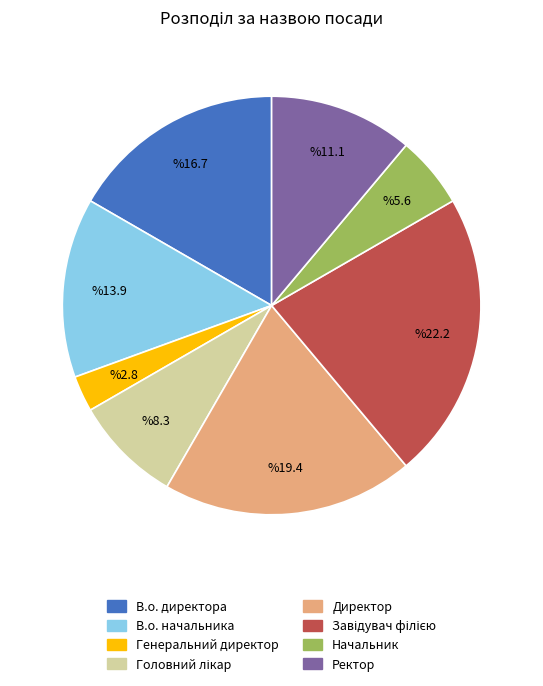

What is the ratio of the value at В.о. начальника to the value at В.о. директора?

0.8